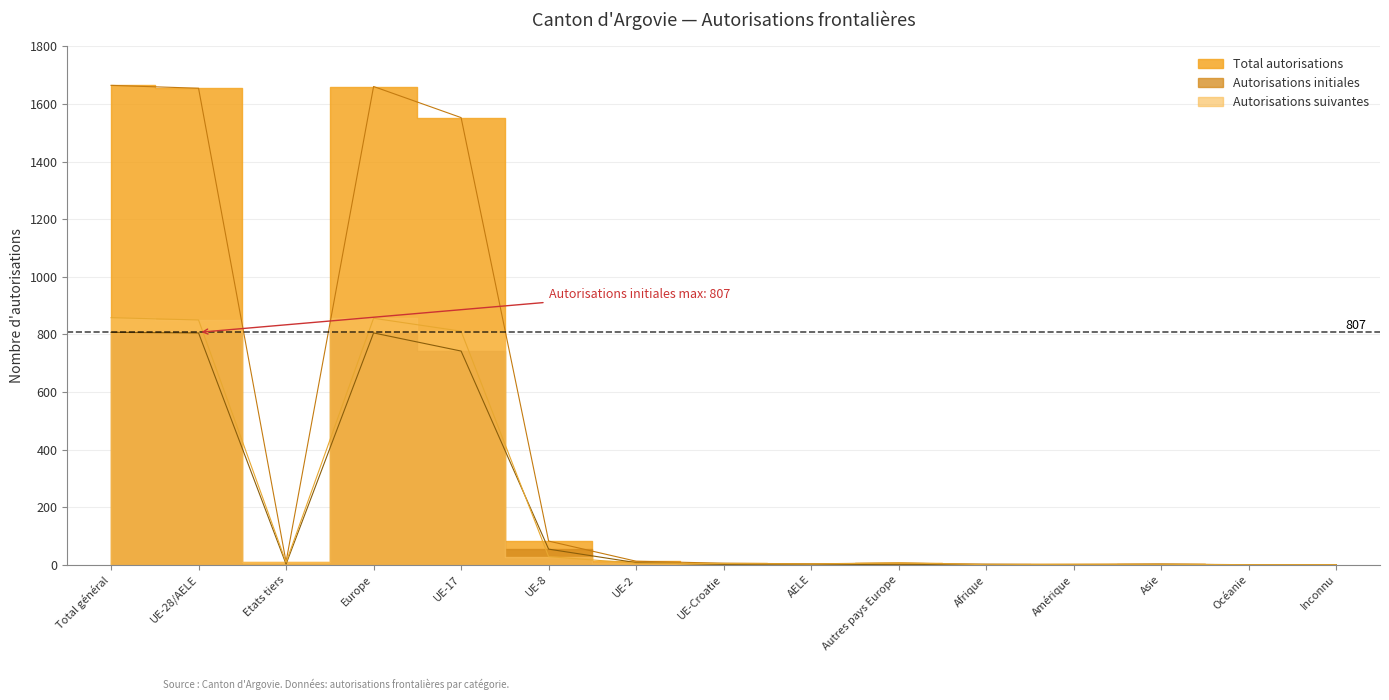

What is the difference between the highest and lowest values at Amérique?

1